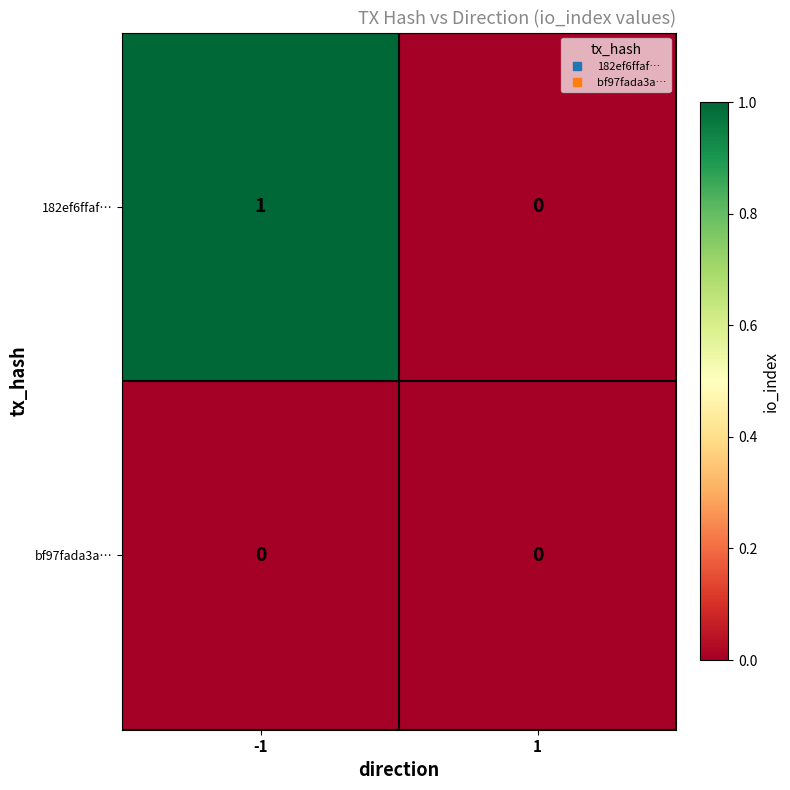

At -1, list the series in order from smallest to largest.

bf97fada3a…, 182ef6ffaf…